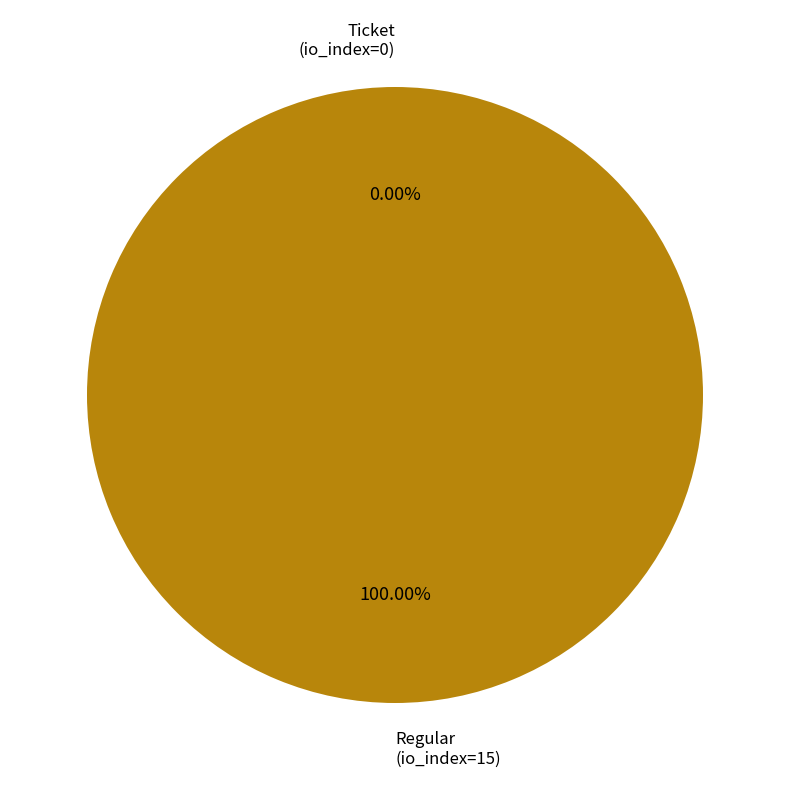

The Regular (io_index=15) slice represents 99% of the pie. True or false?

False